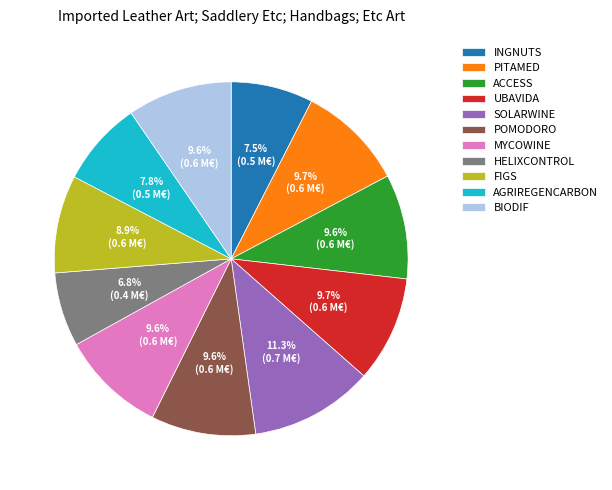

What percentage is the BIODIF slice, to the nearest percent?

10%